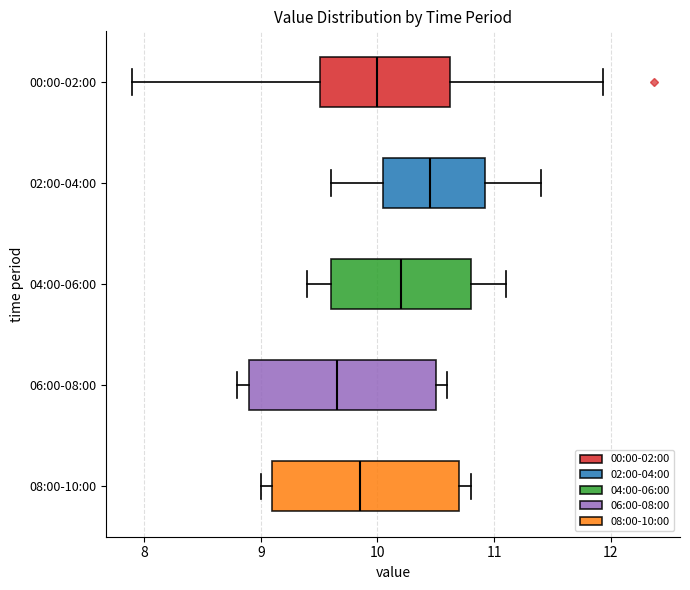

Which box has the furthest to the right median line?

02:00-04:00